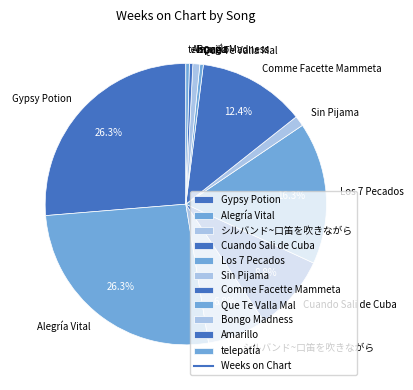

Does any single category account for the majority?

No